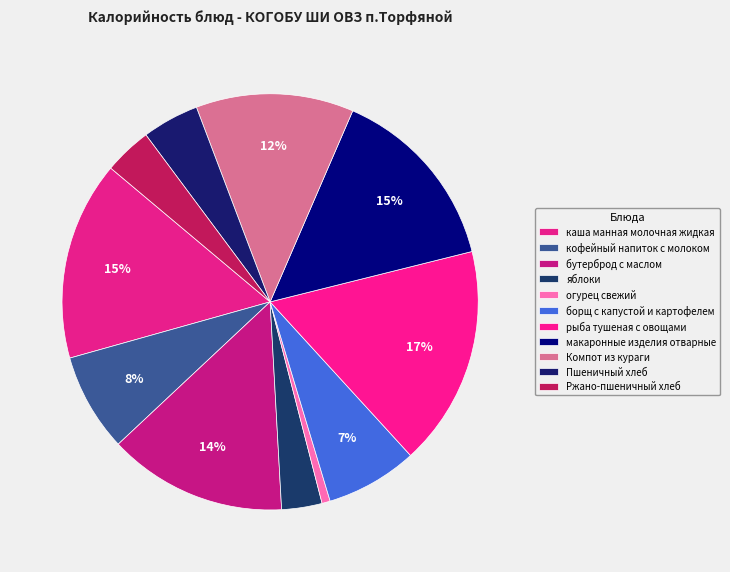

To the nearest percent, what is the difference between the каша манная молочная жидкая and Пшеничный хлеб slice percentages?

11%